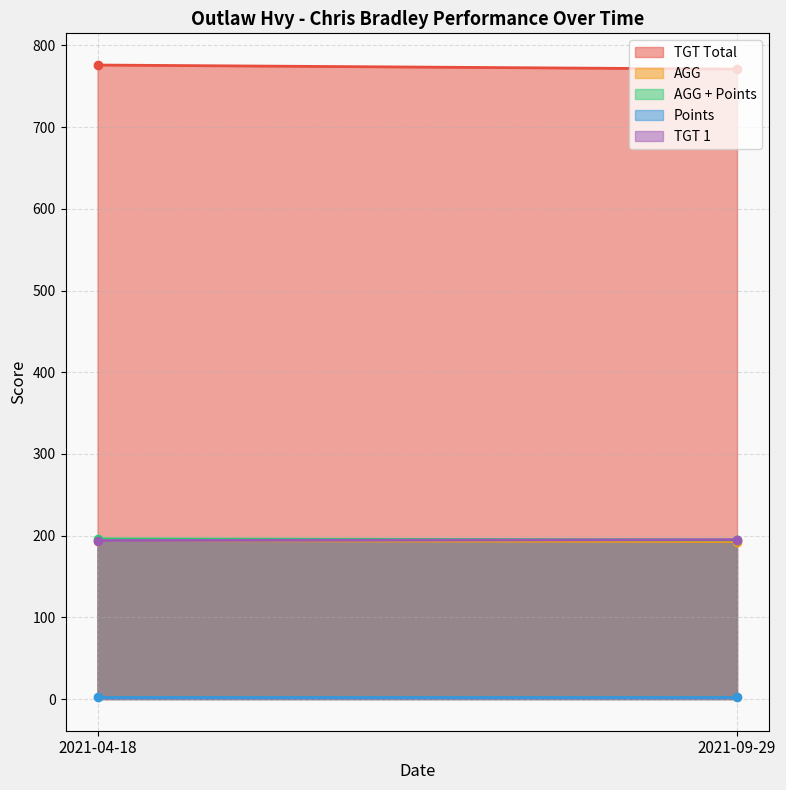

What is the difference between the highest and lowest values at 2021-09-29?

769.0